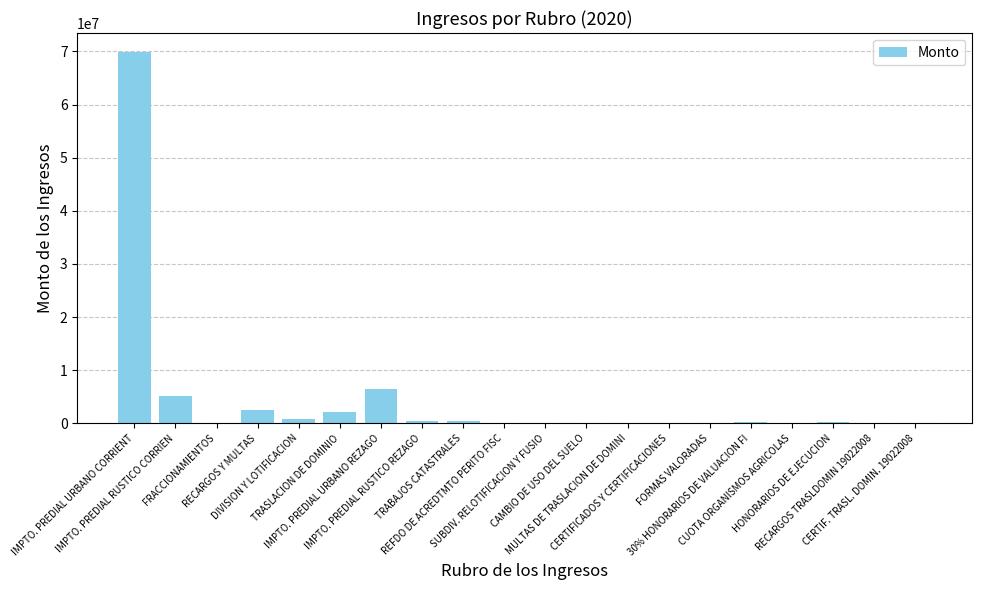

What is the change in value from REFDO DE ACREDTMTO PERITO FISC to MULTAS DE TRASLACION DE DOMINI?

-7085.5